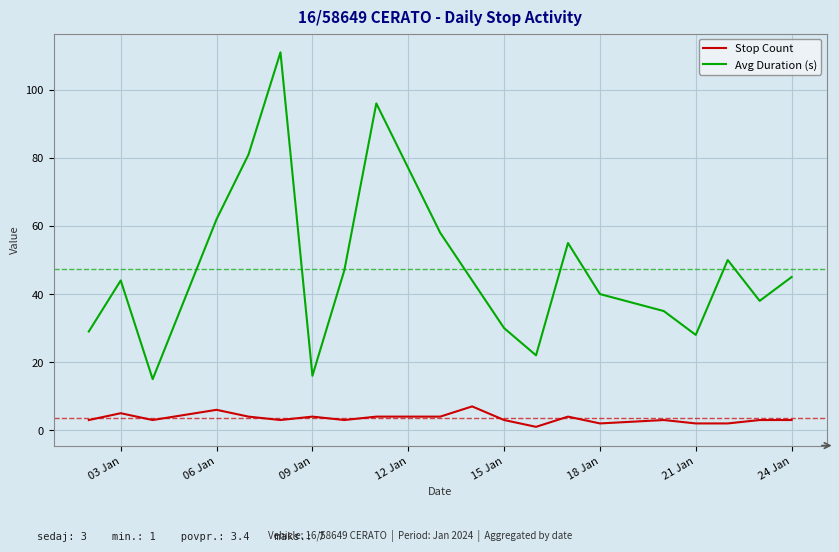

Which series has the largest total across all categories?

Avg Duration (s)